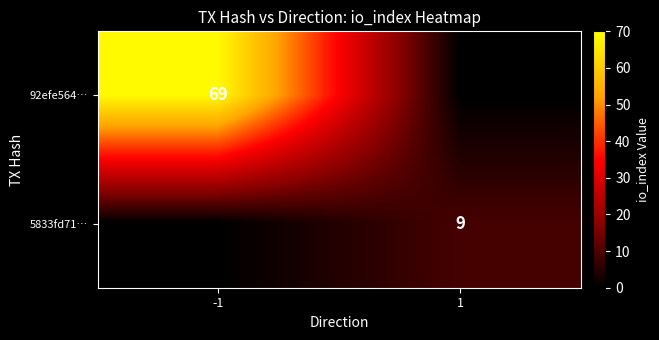

True or false: 92efe564… has a value of 69 at -1.

True